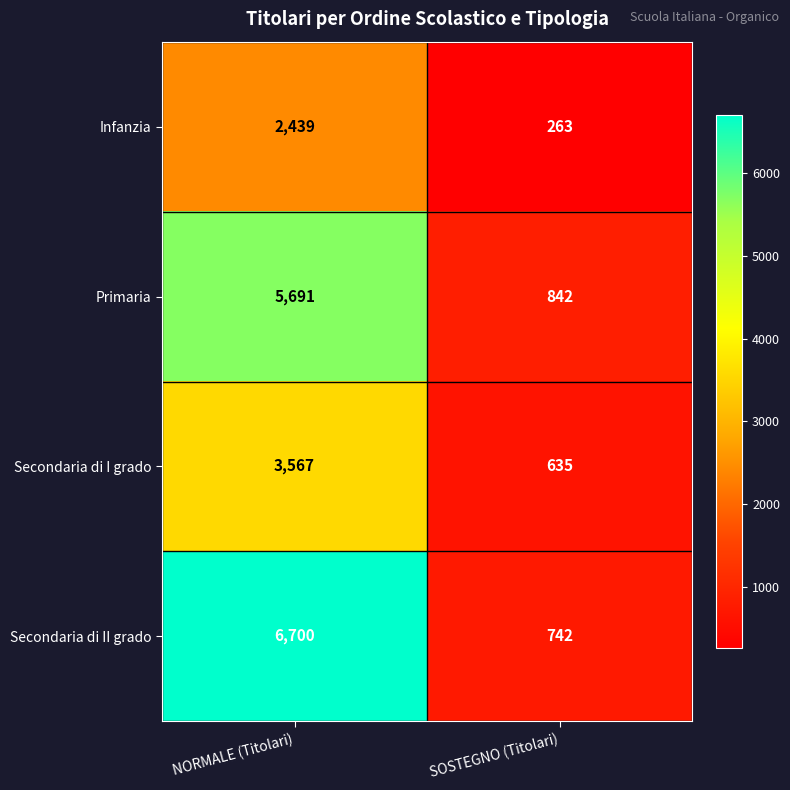

Rank the series by their average value, from lowest to highest.

Infanzia, Secondaria di I grado, Primaria, Secondaria di II grado